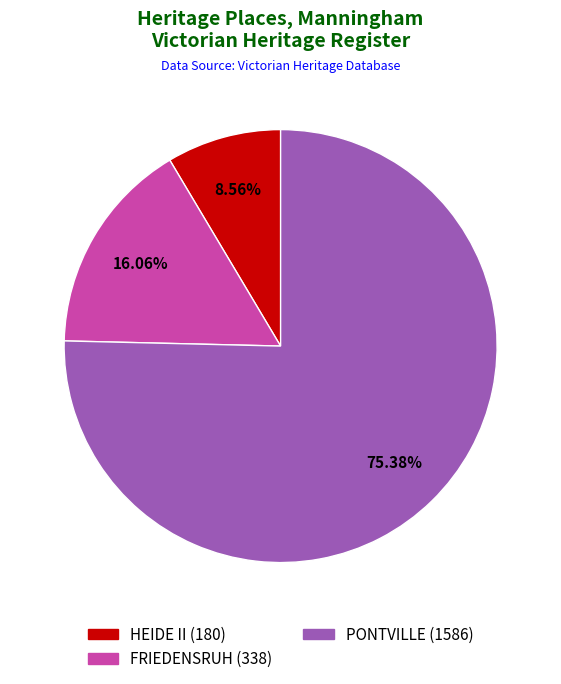

True or false: PONTVILLE accounts for 75% of the total.

True